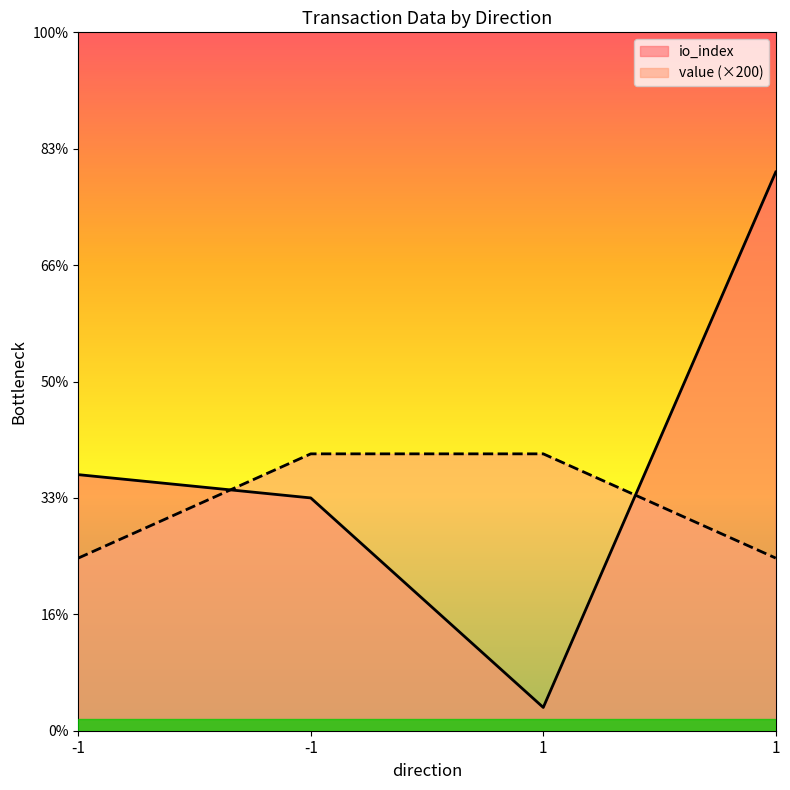

Reading left to right, what are all the values shown in this chart?

io_index: 11.0	10.0	1.0	24.0
value: 7.4	11.9	11.9	7.4